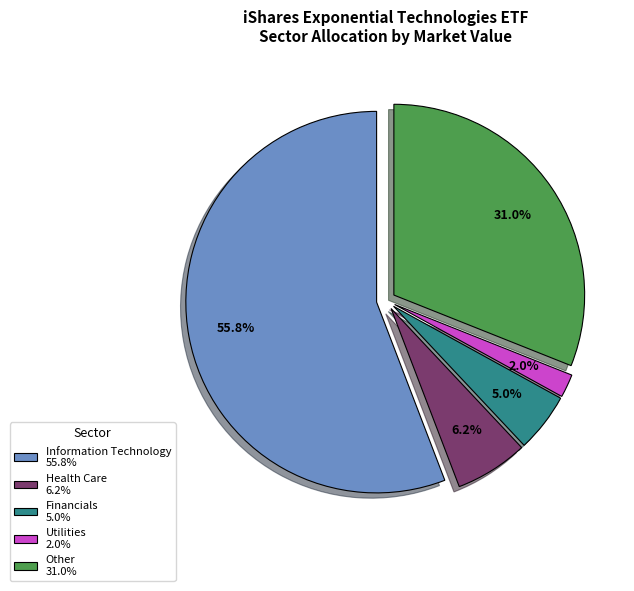

To the nearest percent, what is the combined percentage of Financials and Other?

36%